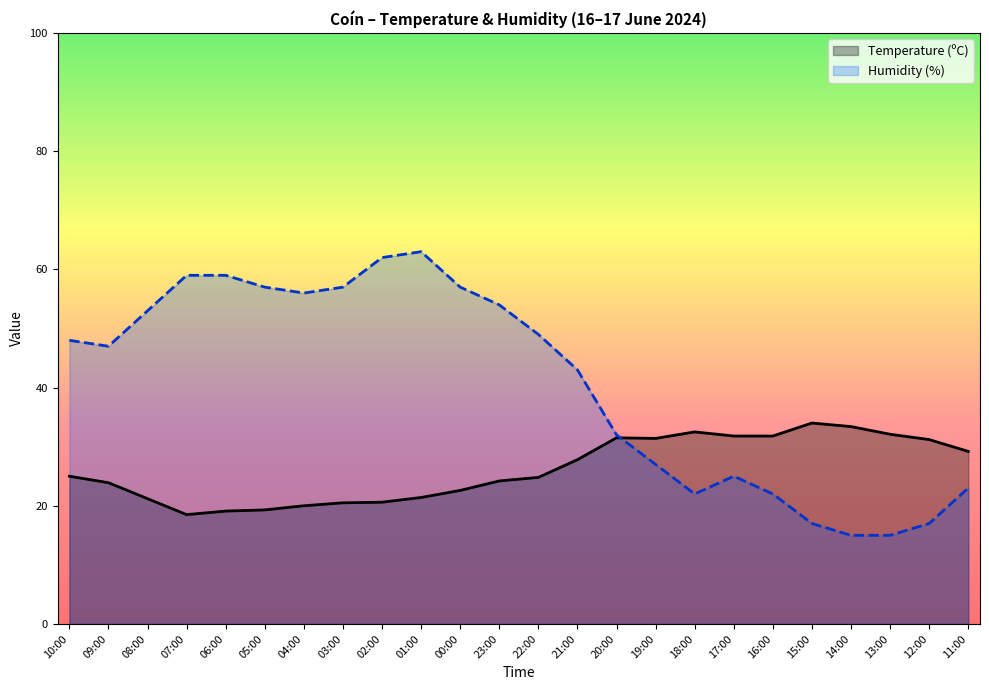

The Temperature (ºC) series shows 8.7 at 15:00. True or false?

False